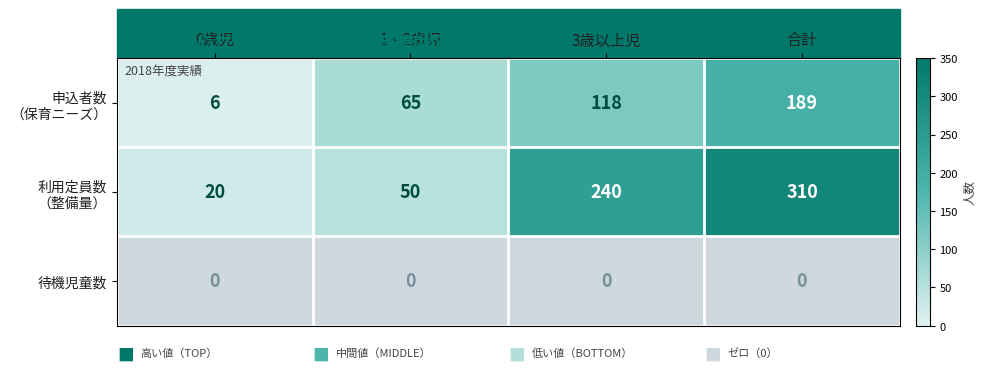

Count the number of data series in this chart.

3